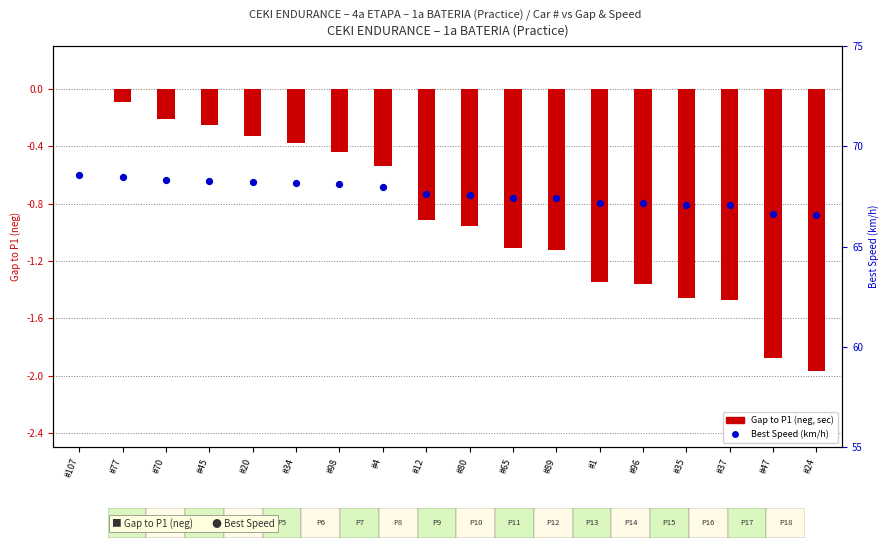

Which series has the largest total across all categories?

Best Speed